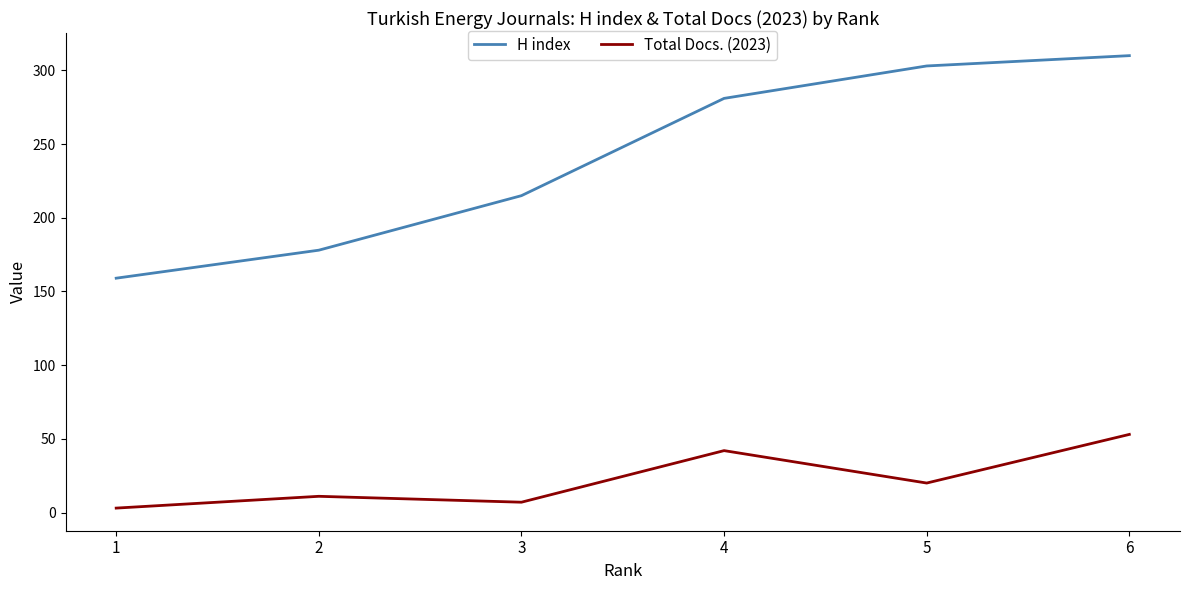

What is the maximum value shown in the chart?

310